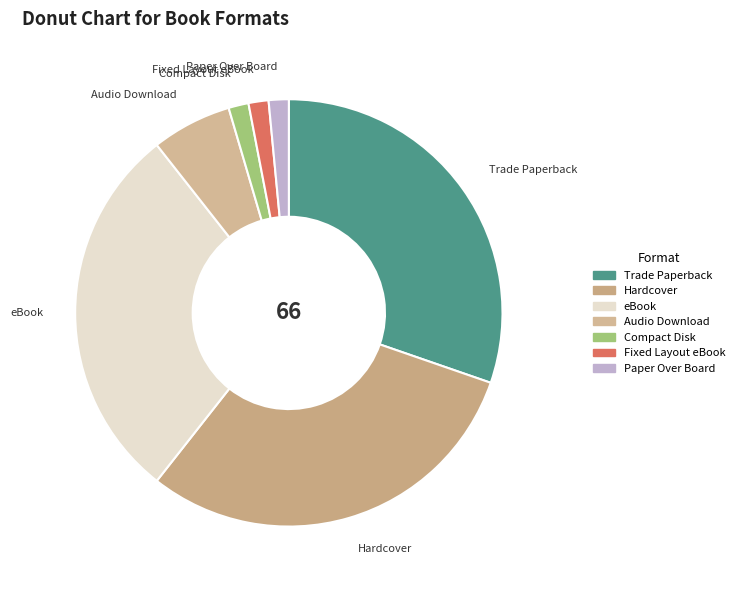

Between Hardcover and Audio Download, which is larger?

Hardcover